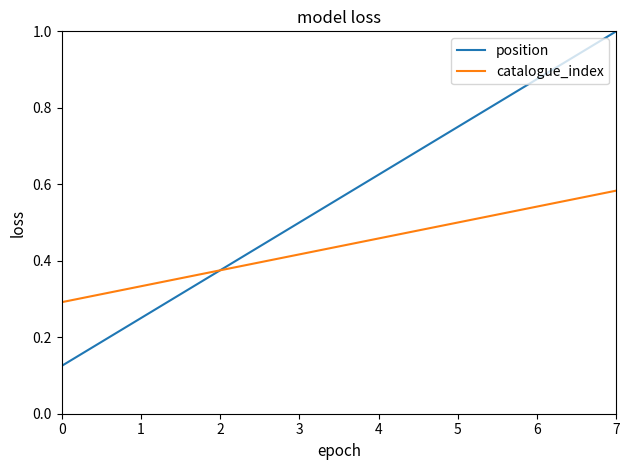

Which series has the largest total across all categories?

position